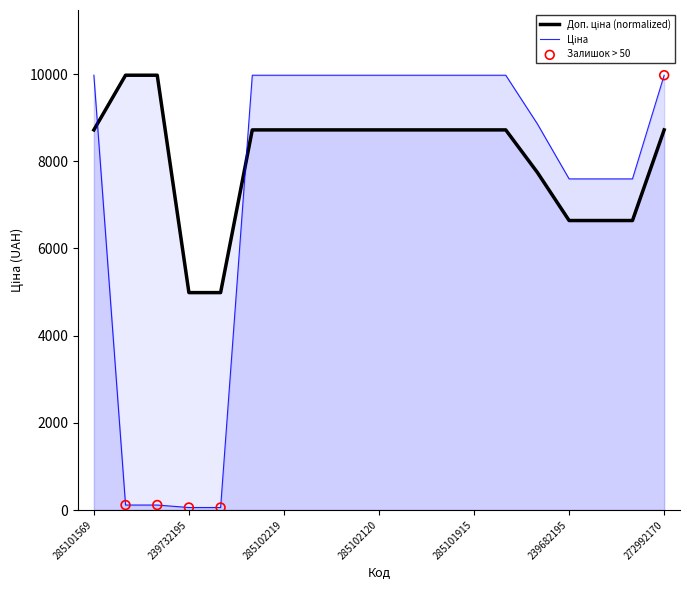

What is the total value across all series at 285101915?

18695.4